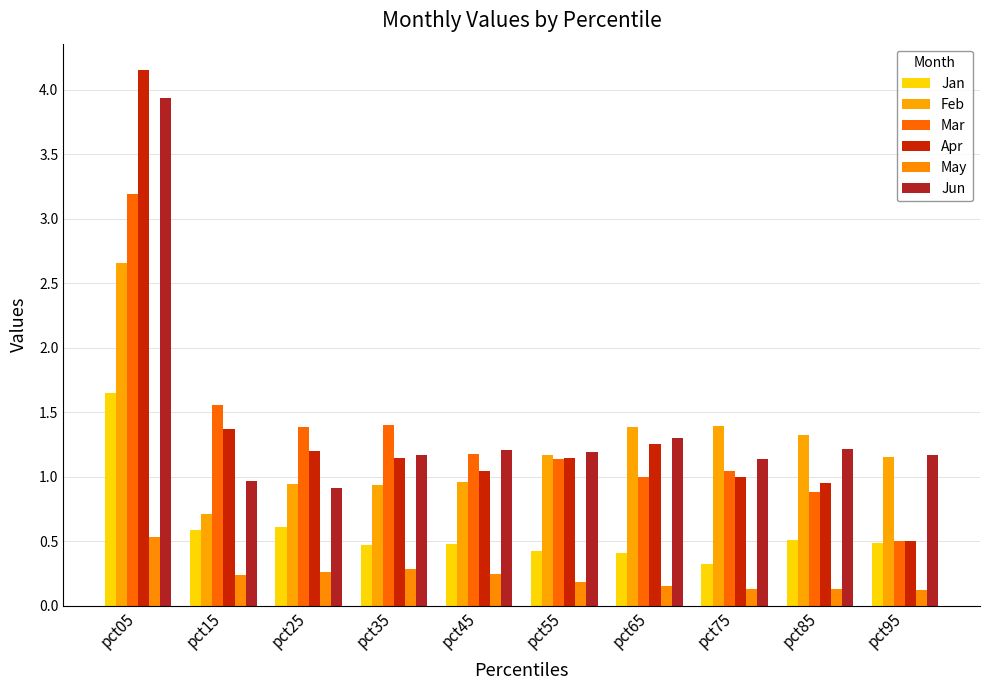

Between pct55 and pct75, which series saw the biggest shift?

Feb